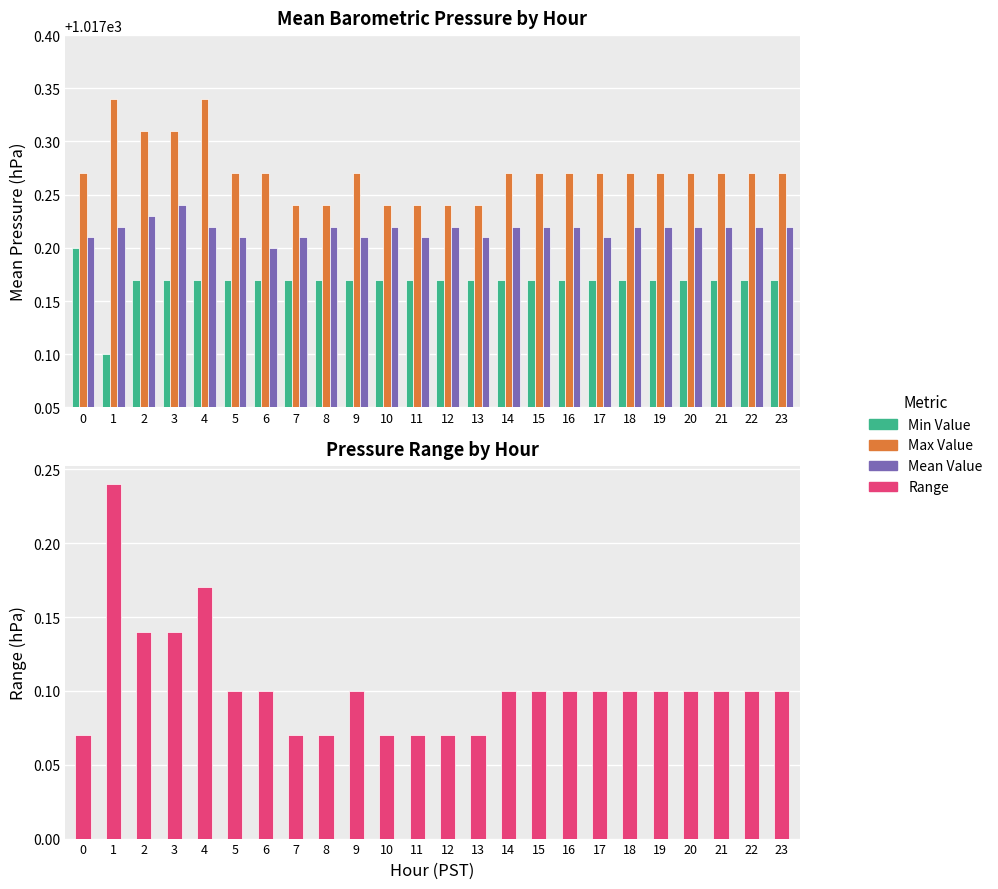

What is the sum of all Max Value values?

24414.5